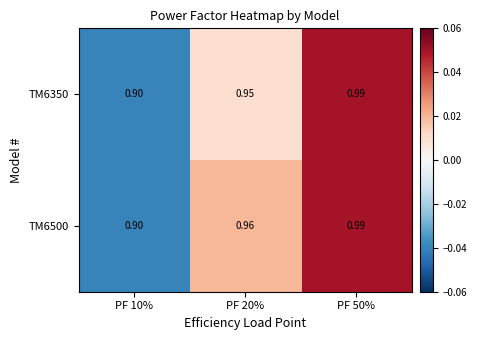

Is the value of TM6500 at PF 50% greater than the value of TM6350 at PF 10%?

Yes